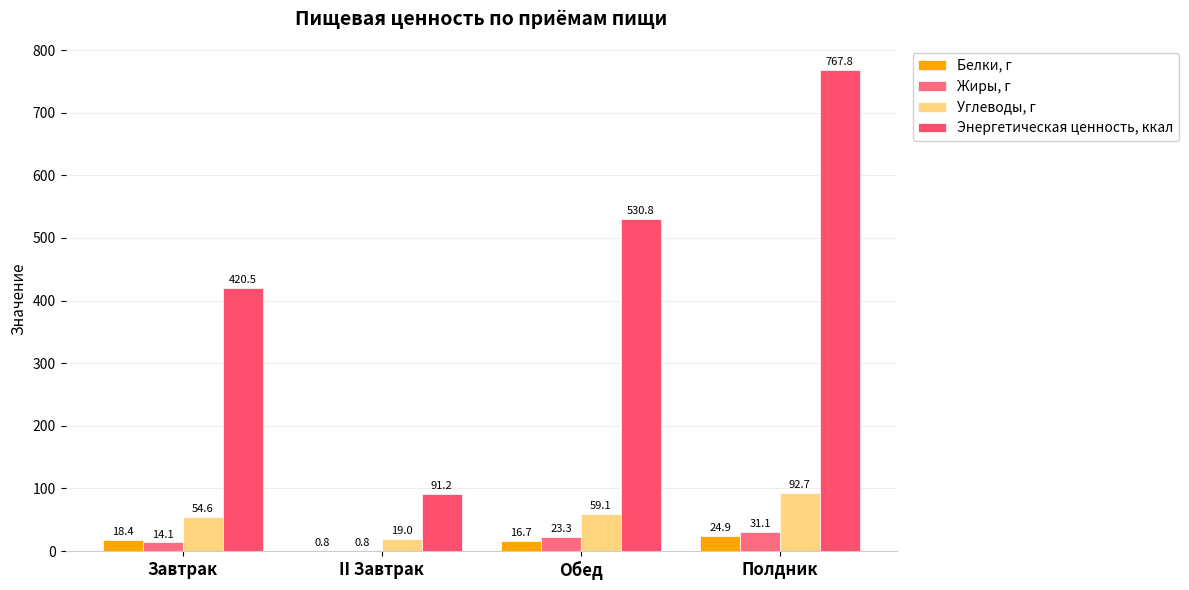

Between Полдник and II Завтрак, which is larger?

Полдник